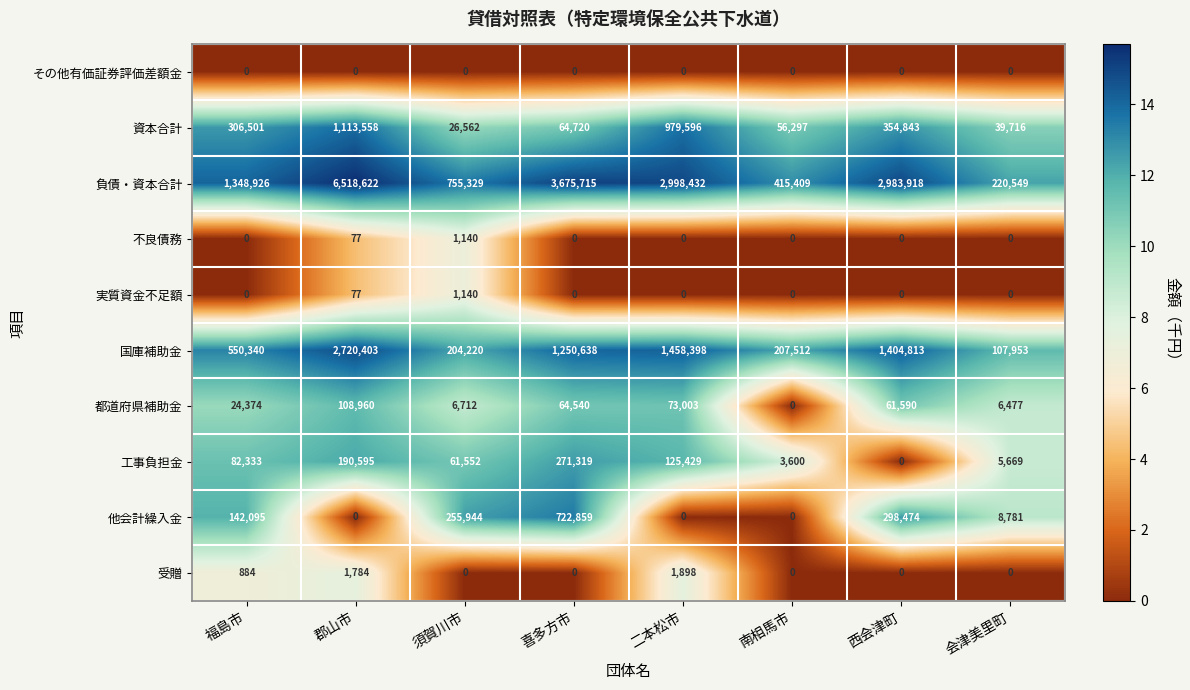

The 受贈 series shows 648 at 会津美里町. True or false?

False